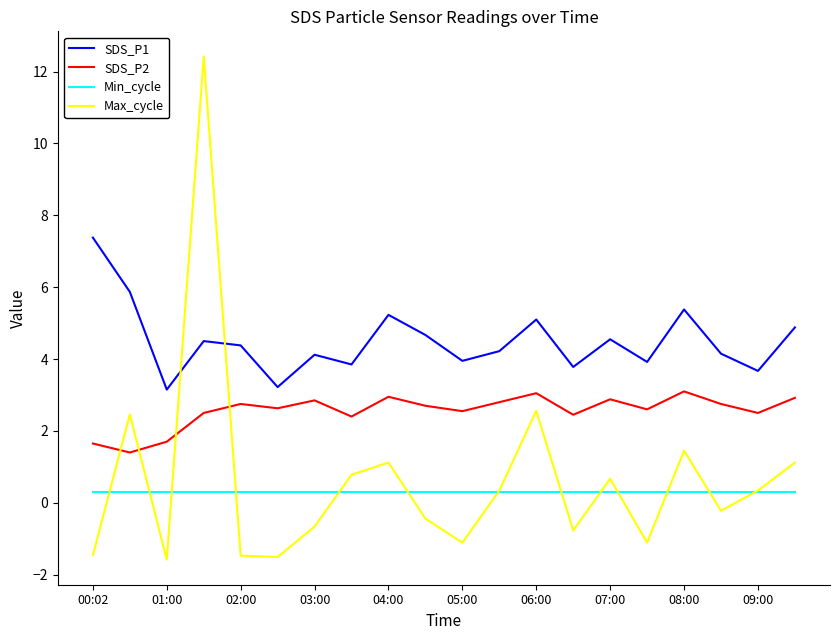

What is the smallest value displayed?

-1.6